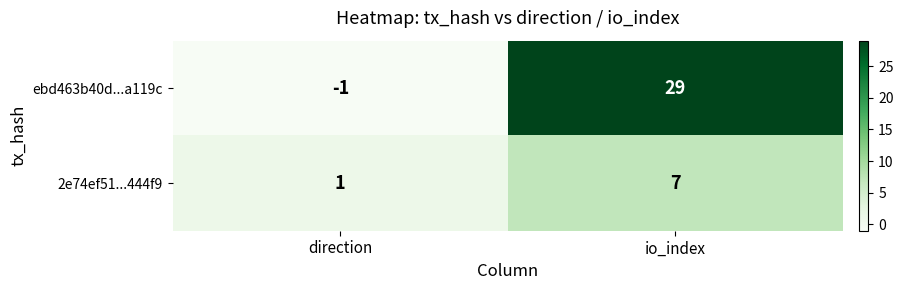

Which series has the widest spread of values?

ebd463b40d...a119c